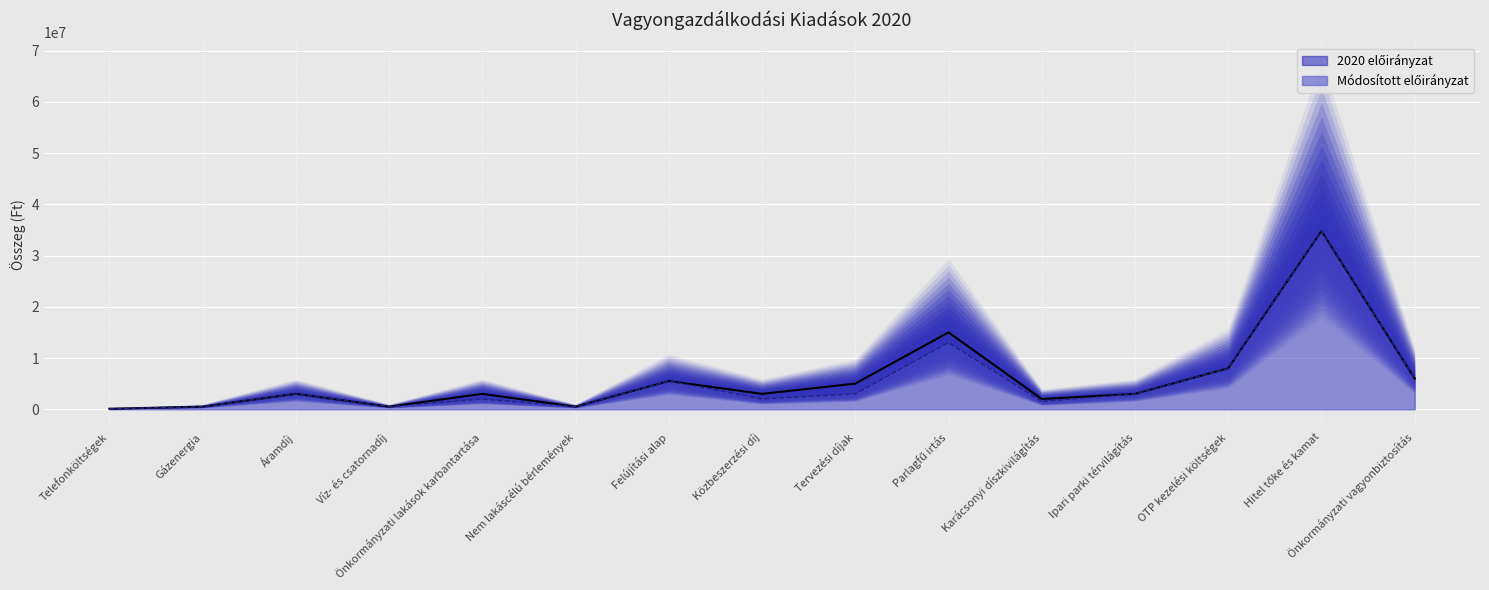

True or false: 2020 előirányzat (vonal) and Módosított előirányzat (vonal) intersect in this chart.

False